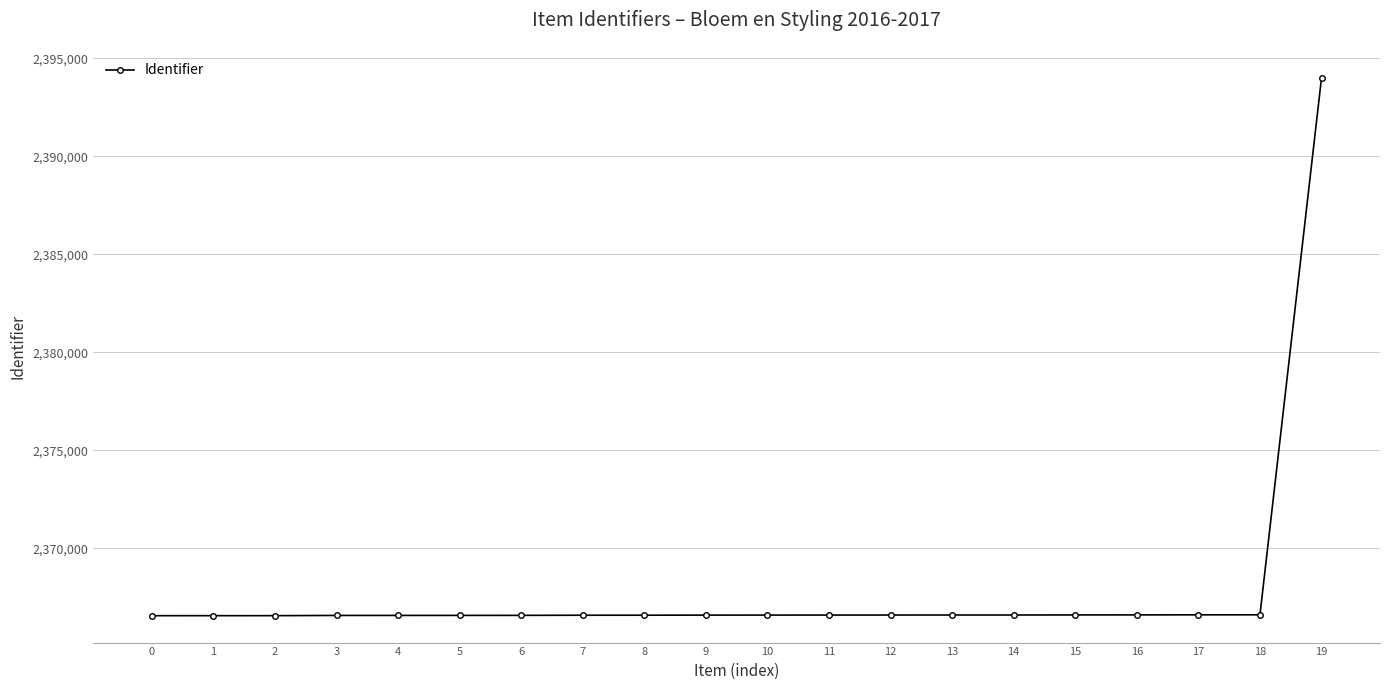

Count the number of categories in the chart.

20